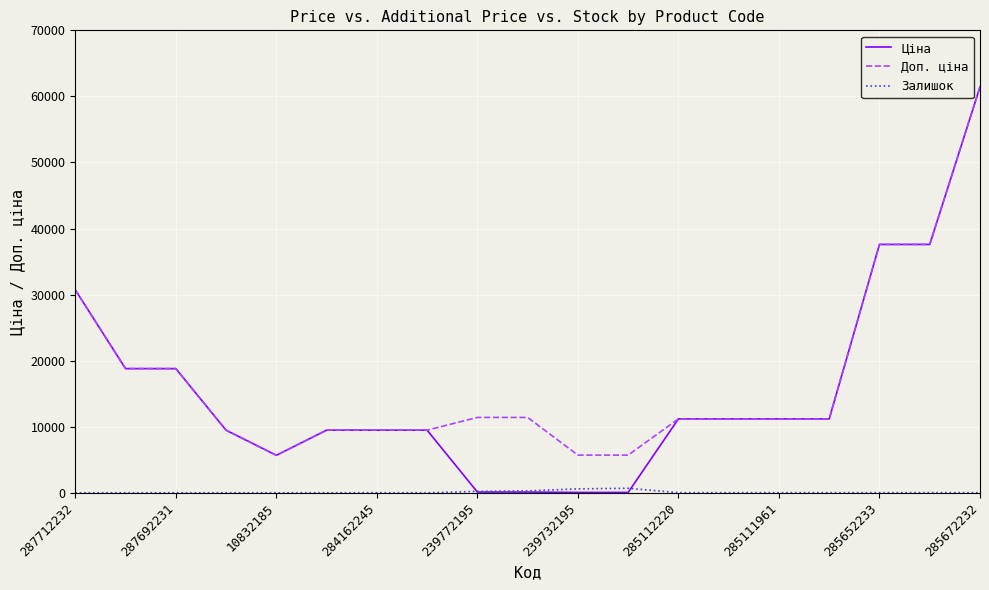

What is the highest value of the Ціна series?

61434.3